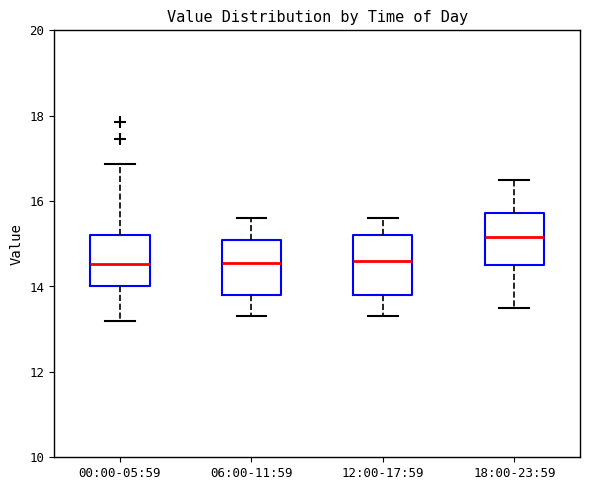

Reading left to right, read every box against the y-axis: the position of its median line, the range the box covers, and the ends of its whiskers. The values are not printed on the chart, so give them approximately, as read against the axis.

00:00-05:59: median 14.6, box 14.0 to 15.2, whiskers 13.2 to 16.8
06:00-11:59: median 14.6, box 13.8 to 15.2, whiskers 13.4 to 15.6
12:00-17:59: median 14.6, box 13.8 to 15.2, whiskers 13.4 to 15.6
18:00-23:59: median 15.2, box 14.6 to 15.8, whiskers 13.6 to 16.6